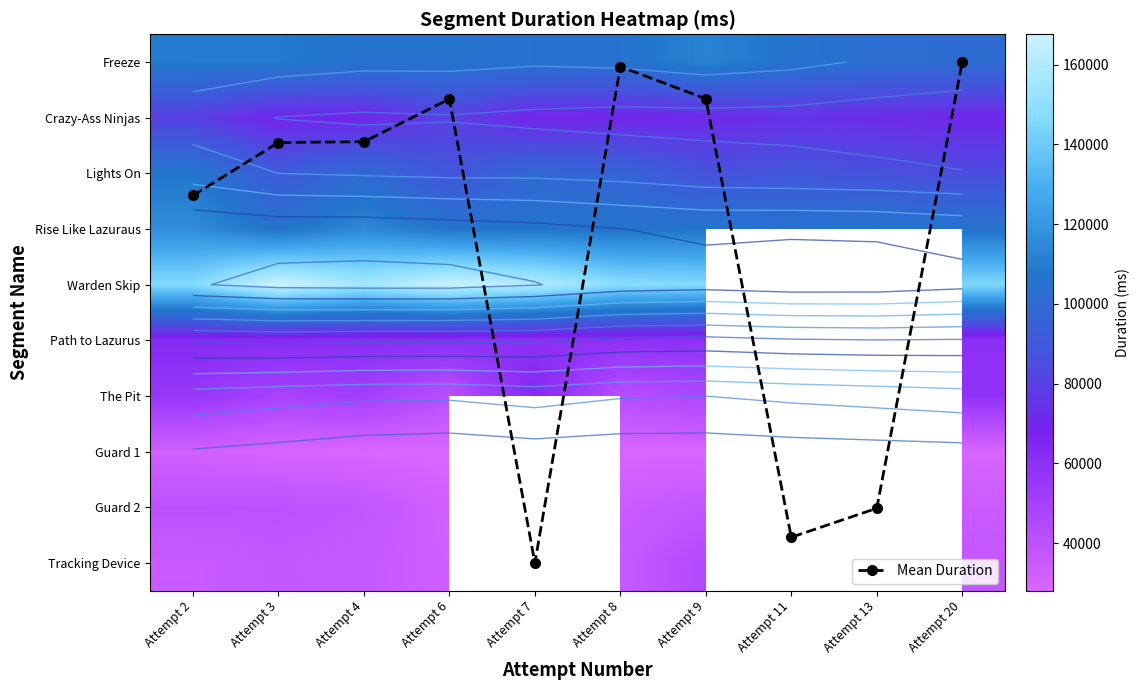

What is the total value across all series at Attempt 2?

784163.4